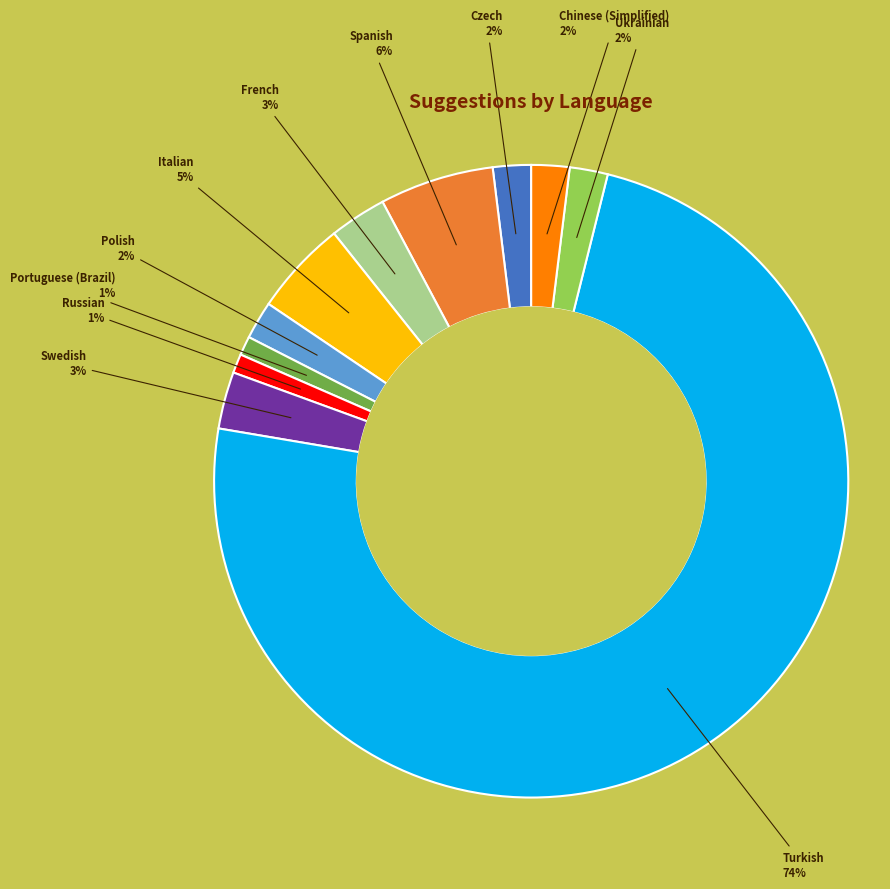

To the nearest percent, what is the average slice percentage?

9%